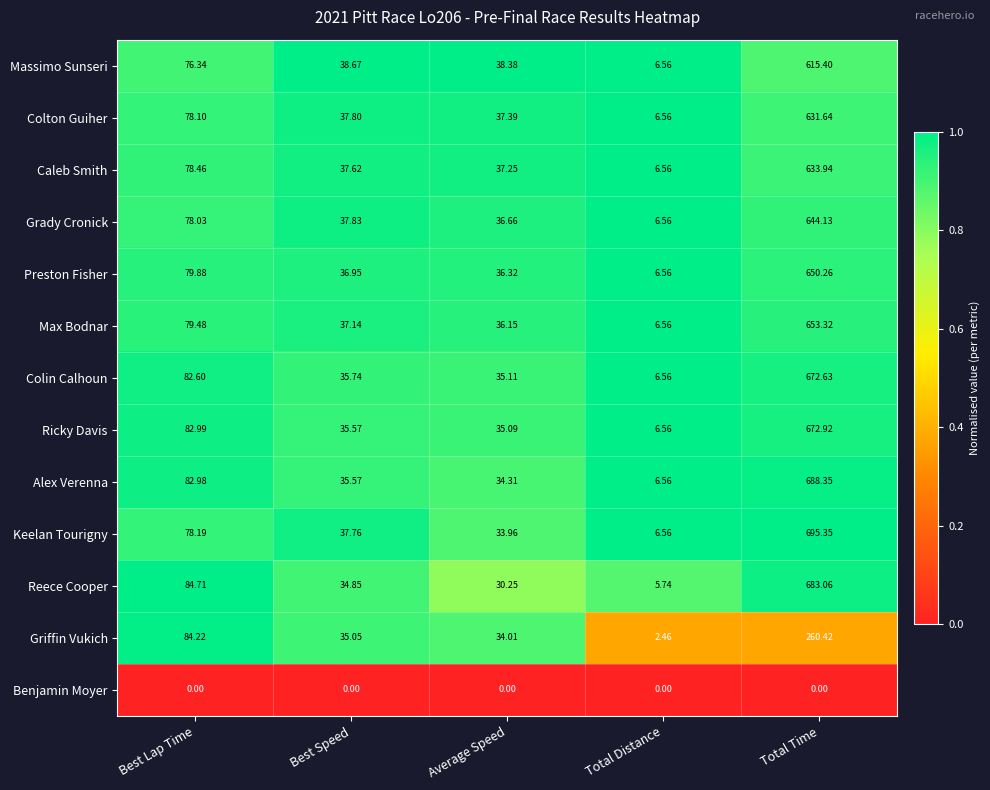

Which series has the largest range (max minus min)?

Keelan Tourigny